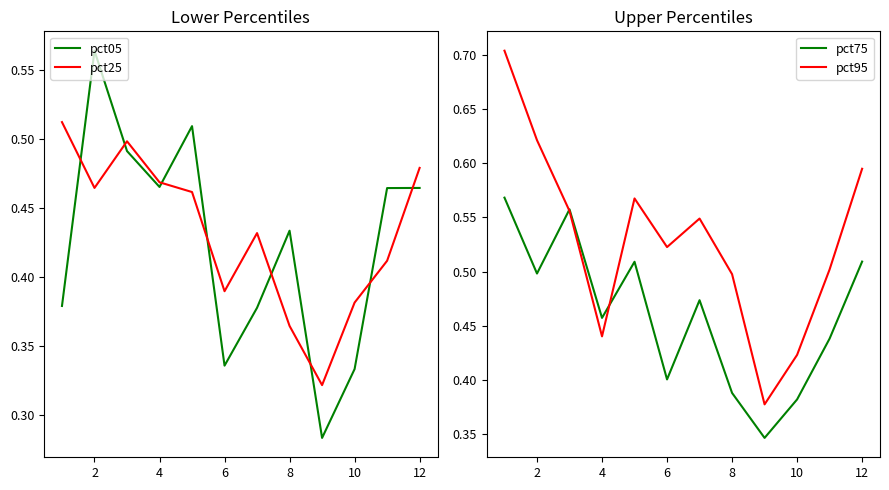

What are all the series names shown in the legend?

pct05, pct25, pct75, pct95